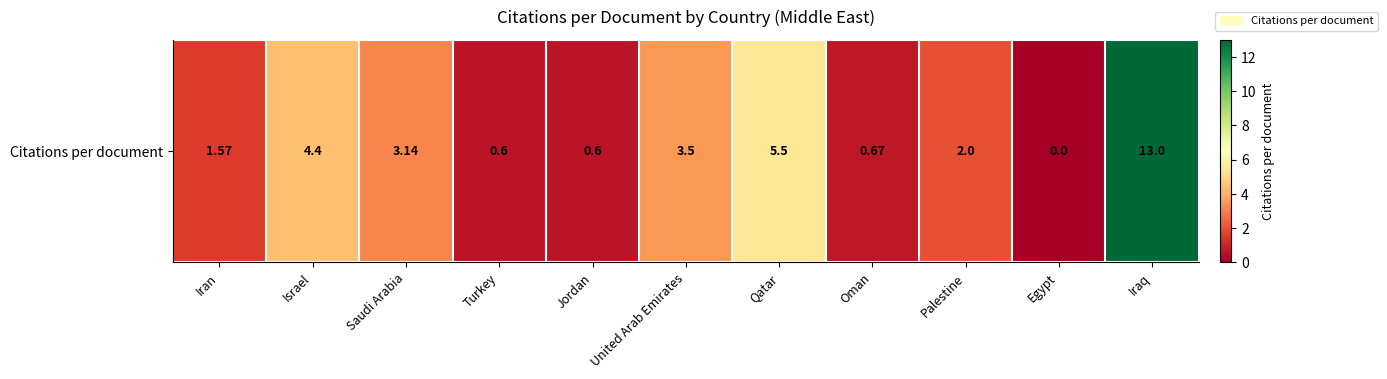

The chart shows a value of 2.0 at Palestine. True or false?

True